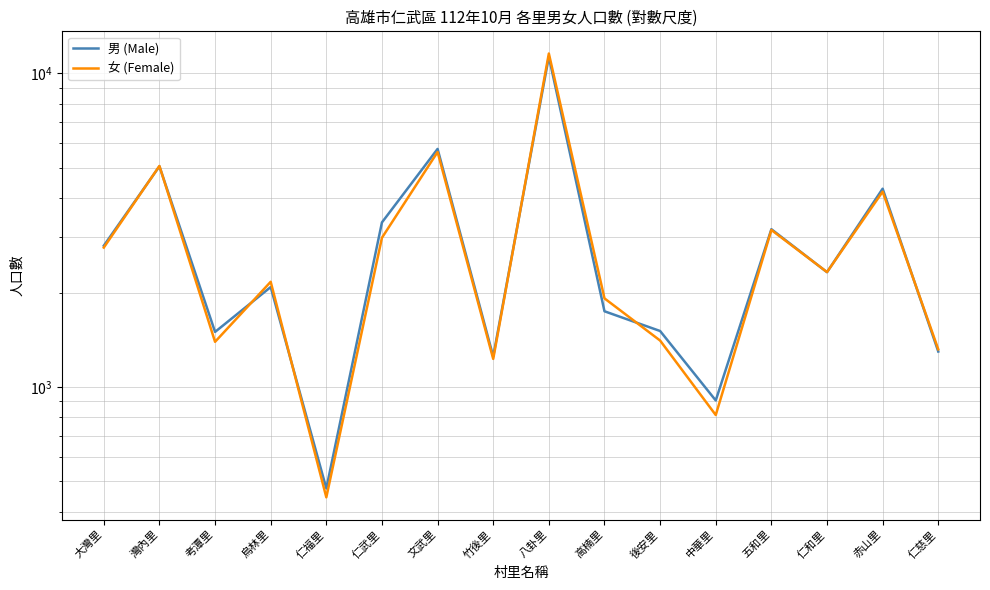

Rank the series by their maximum value, from highest to lowest.

女 (Female), 男 (Male)